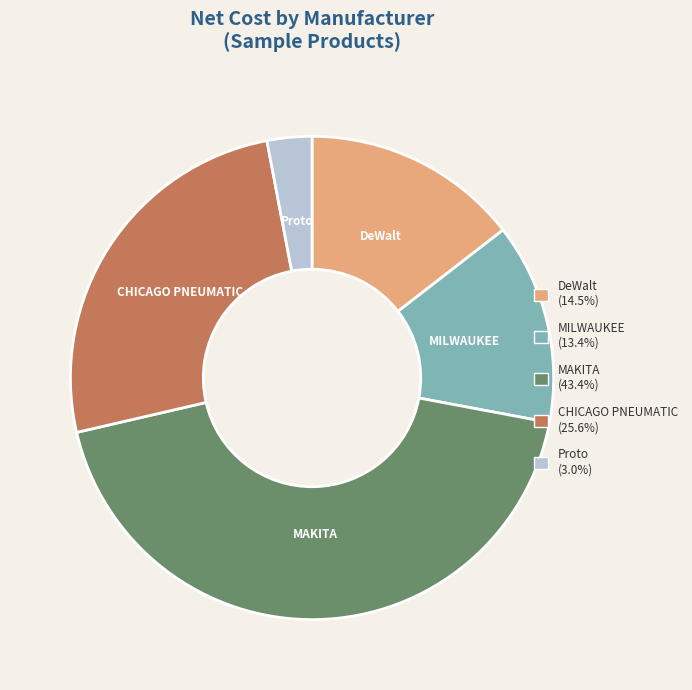

What is the ratio of the value at Proto to the value at DeWalt?

0.2